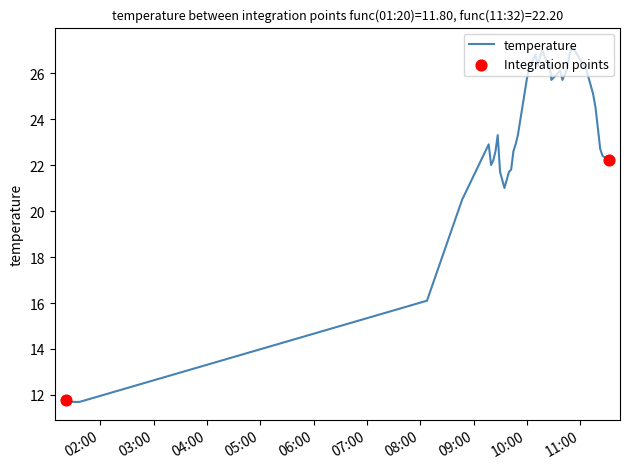

What is the difference between the maximum and minimum values?

15.5